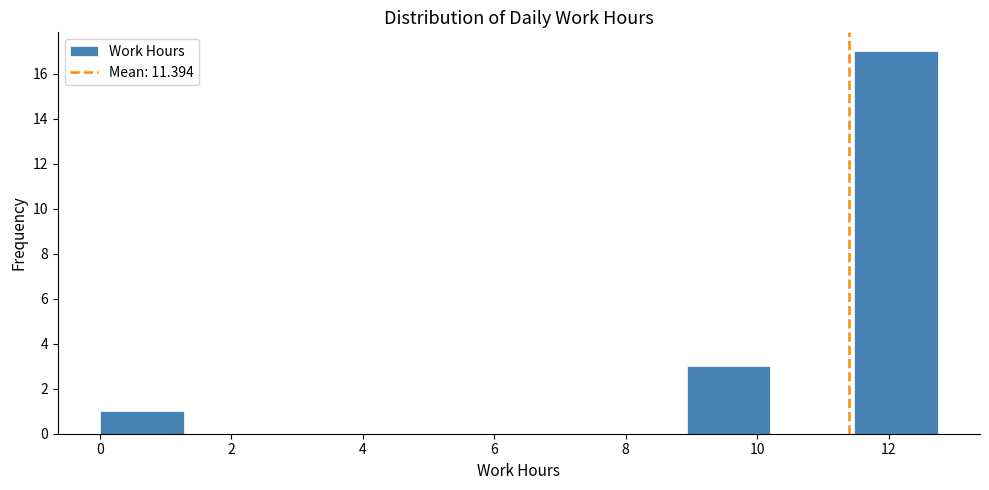

How tall is the bar that spans 11.4 to 12.8 on the x-axis? Neither the bar edges nor the heights are printed on the chart, so give them approximately, as read against the axes.

17